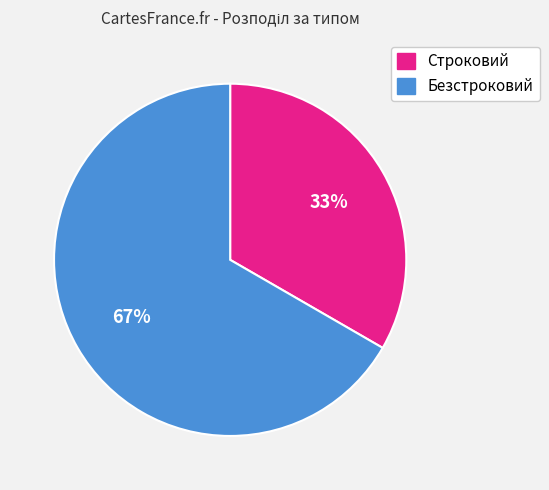

To the nearest percent, what percentage of the pie is Безстроковий?

67%